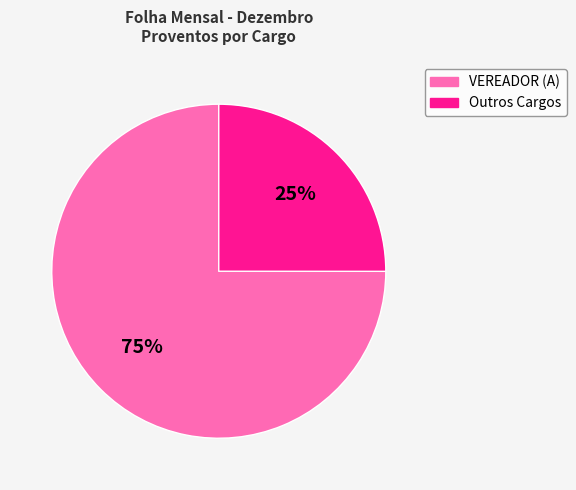

Count the number of slices in the pie.

2